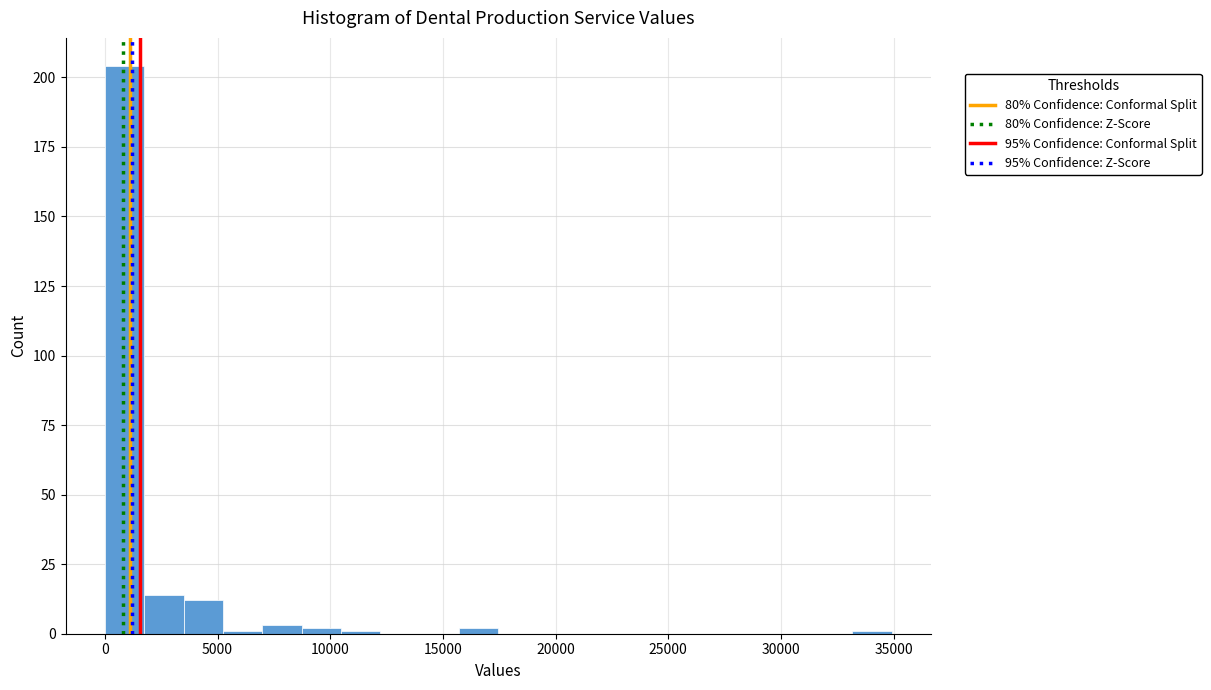

Read against the x-axis, roughly where is the centre of the tallest bar?

1000